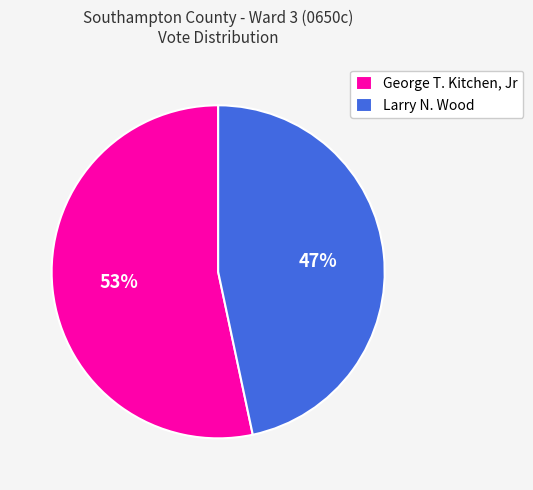

What percentage is the George T. Kitchen, Jr slice, to the nearest percent?

53%